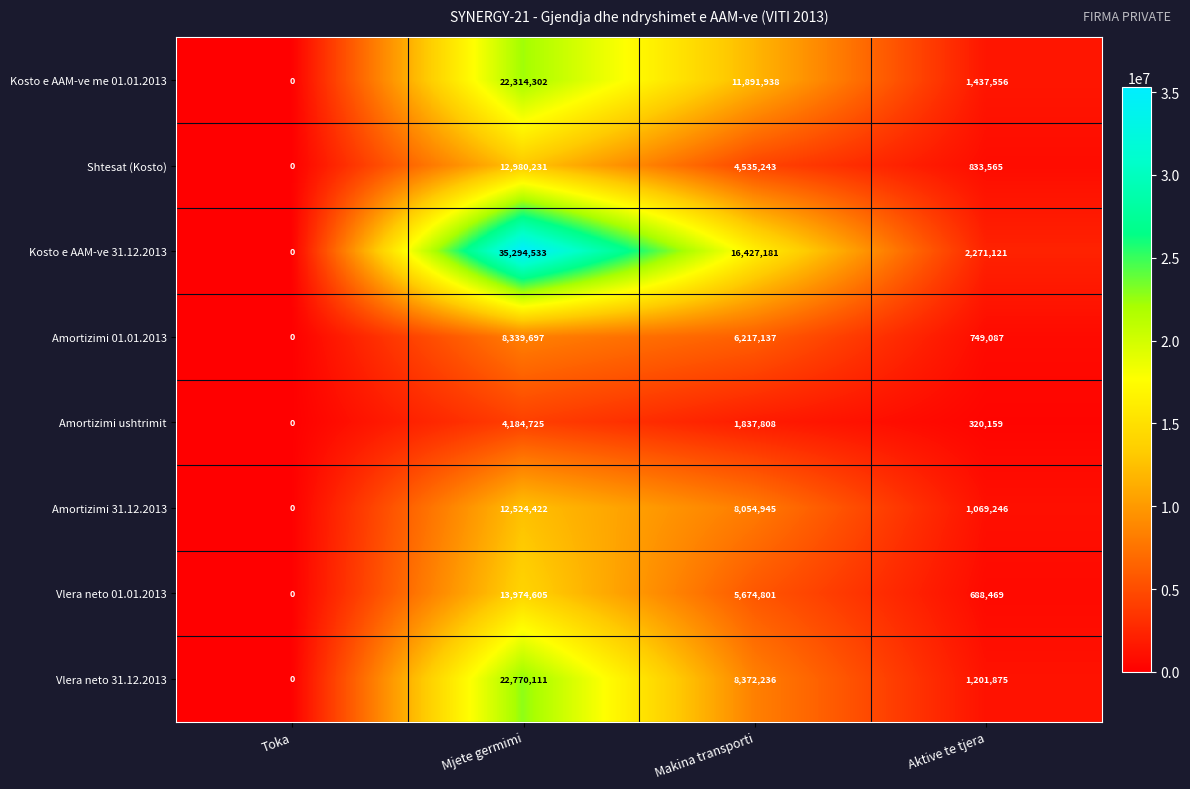

Between Toka and Mjete germimi, which series saw the biggest shift?

Kosto e AAM-ve 31.12.2013